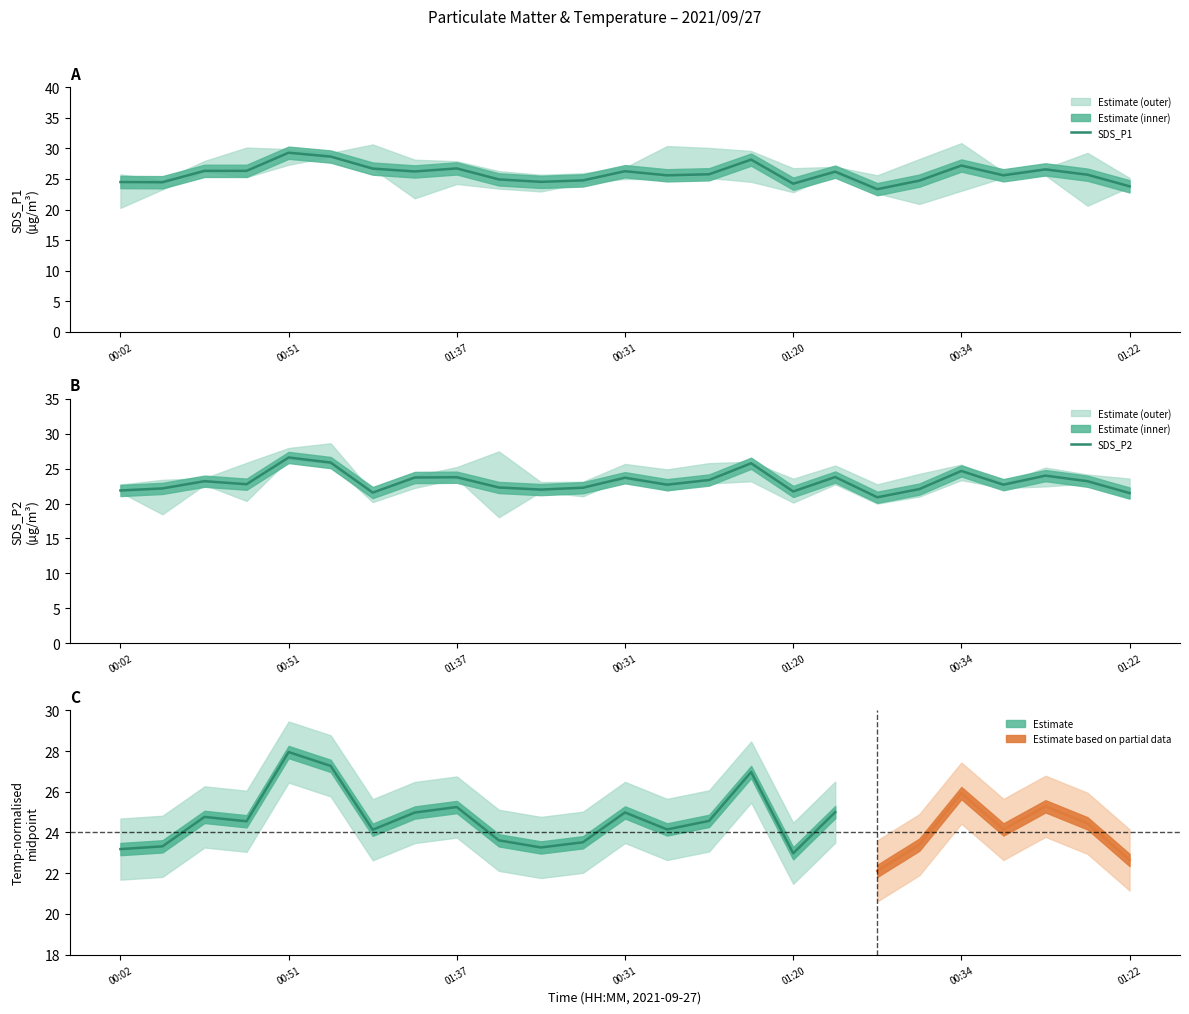

What is the label of the 21st point from the right?

00:51